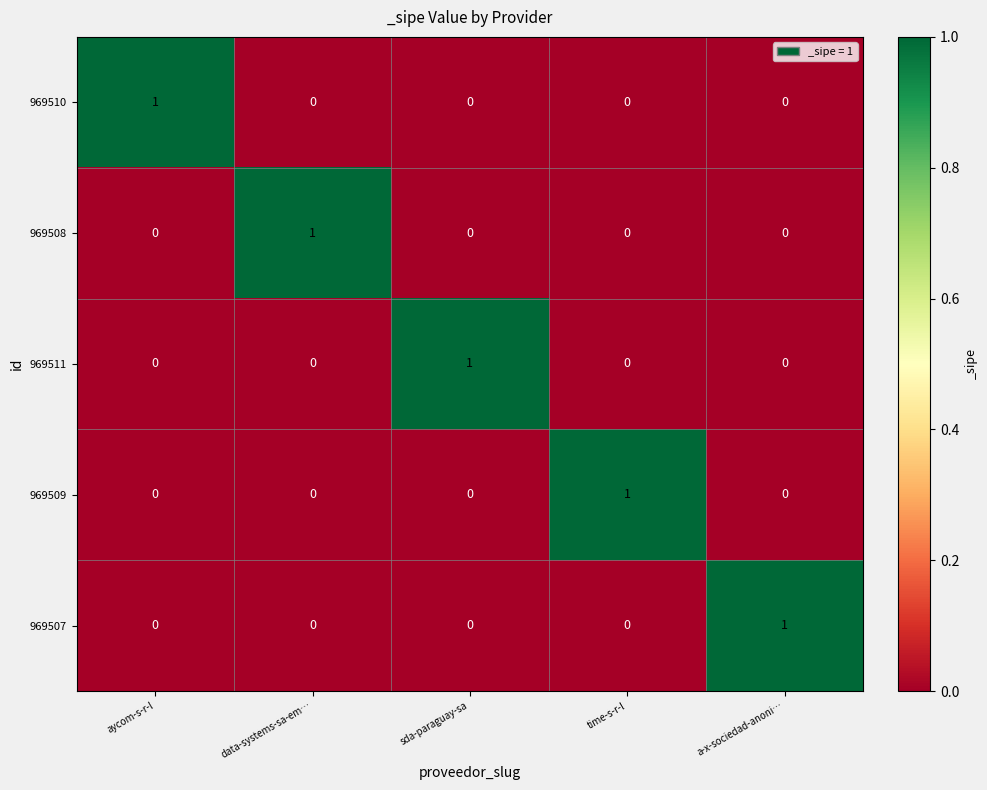

What is the total value across all series at a-x-sociedad-anoni…?

1